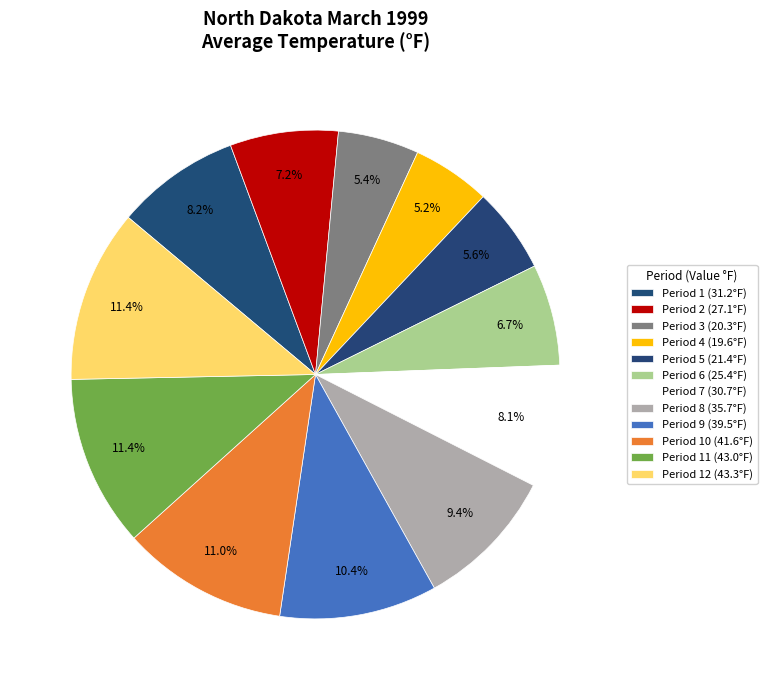

Does any single category account for the majority?

No